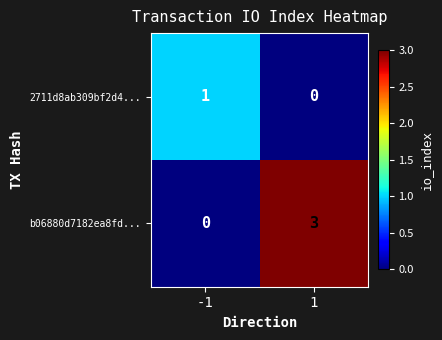

Between -1 and 1, which series saw the biggest shift?

b06880d7182ea8fd...